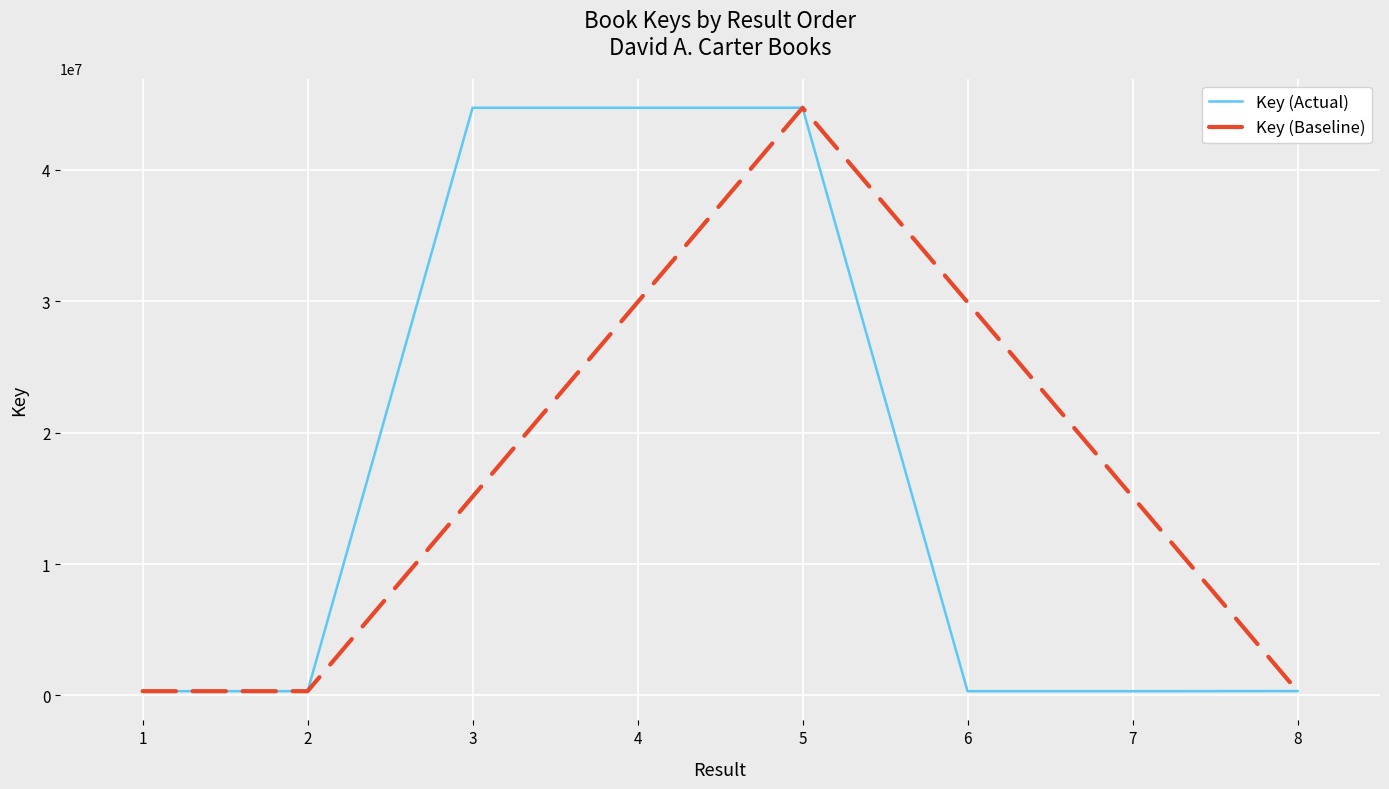

What is the spread (max minus min) of values at 7?

14798804.0